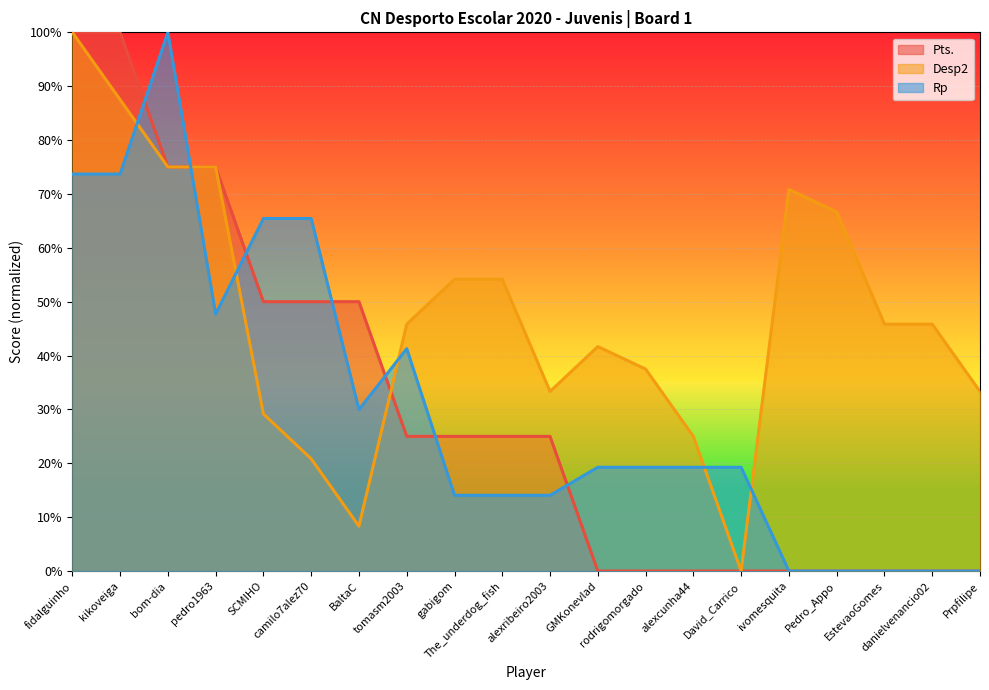

Which series has the widest spread of values?

Pts.